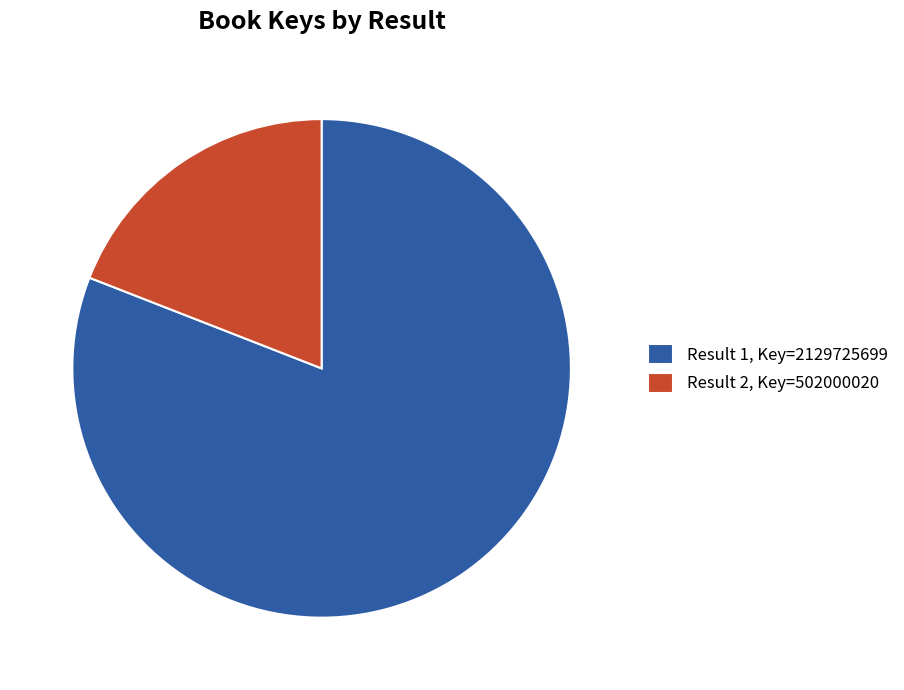

Which slice is the largest?

Result 1, Key=2129725699